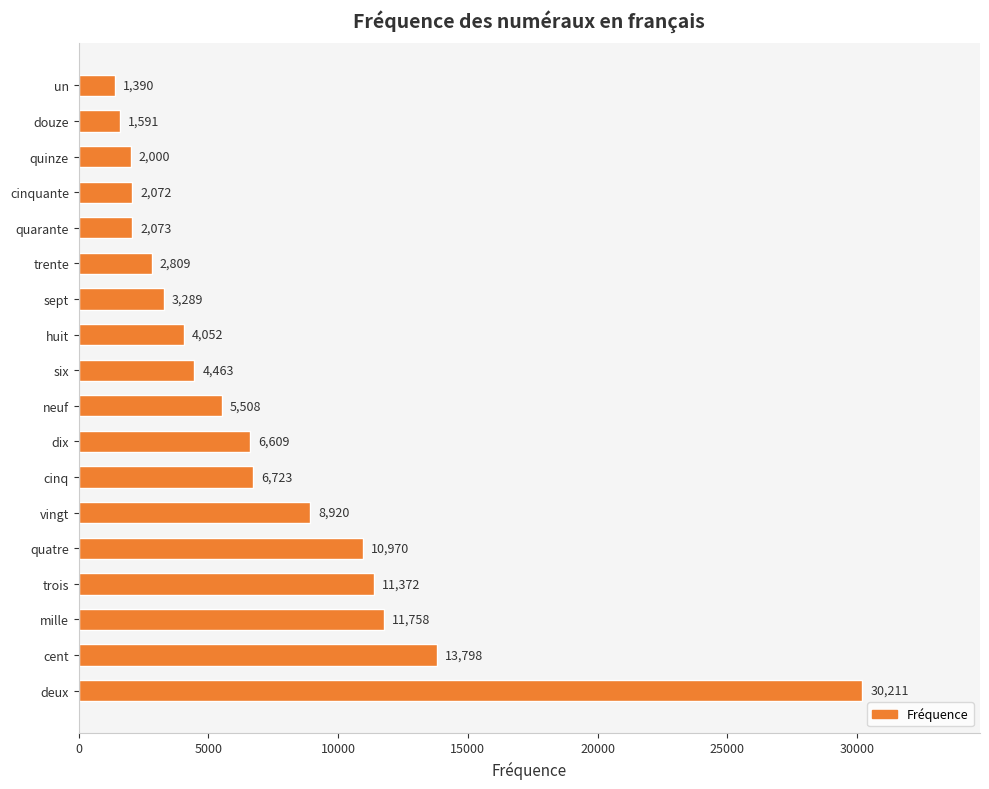

Reading top to bottom, transcribe all the data shown in this chart.

un=1390	douze=1591	quinze=2000	cinquante=2072	quarante=2073	trente=2809	sept=3289	huit=4052	six=4463	neuf=5508	dix=6609	cinq=6723	vingt=8920	quatre=10970	trois=11372	mille=11758	cent=13798	deux=30211